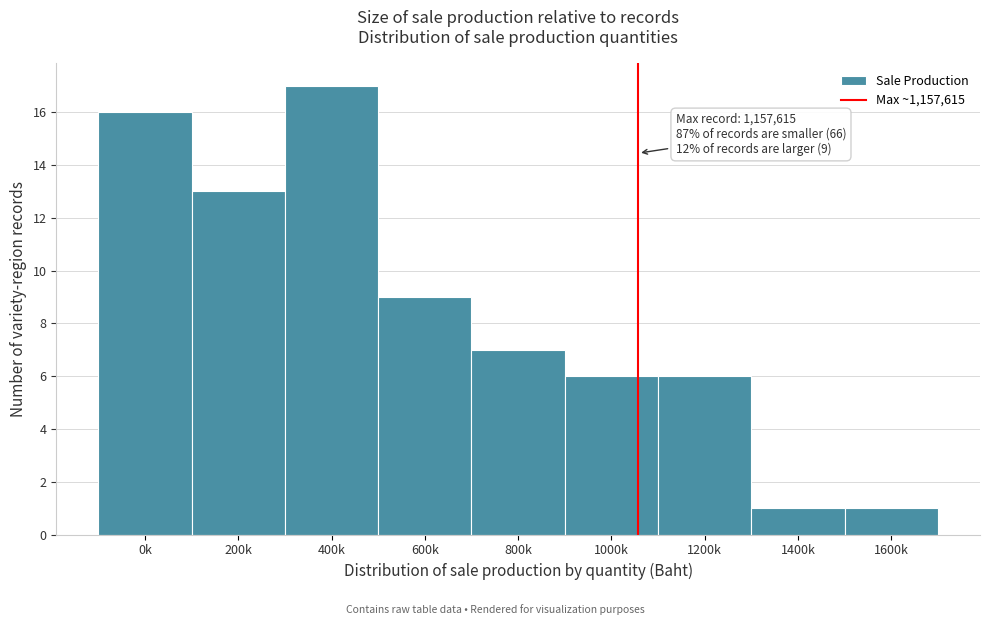

Reading left to right, list all the values displayed in this chart.

16	13	17	9	7	6	6	1	1